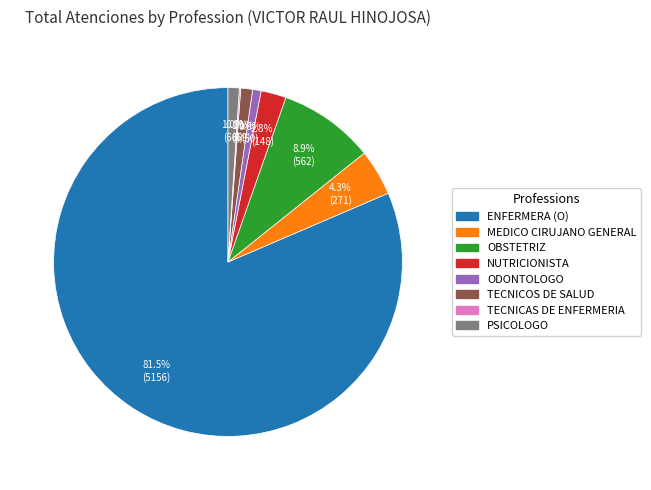

Combined, what portion of the pie is NUTRICIONISTA and ODONTOLOGO?

3.1%